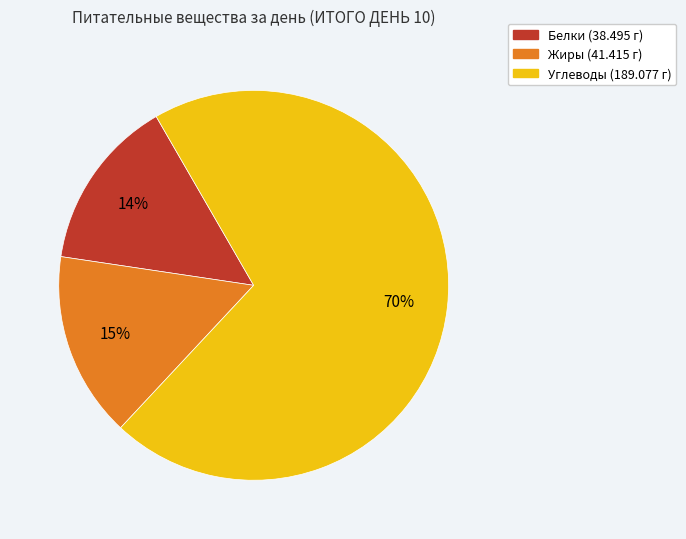

Is there any slice that represents more than half of the pie?

Yes